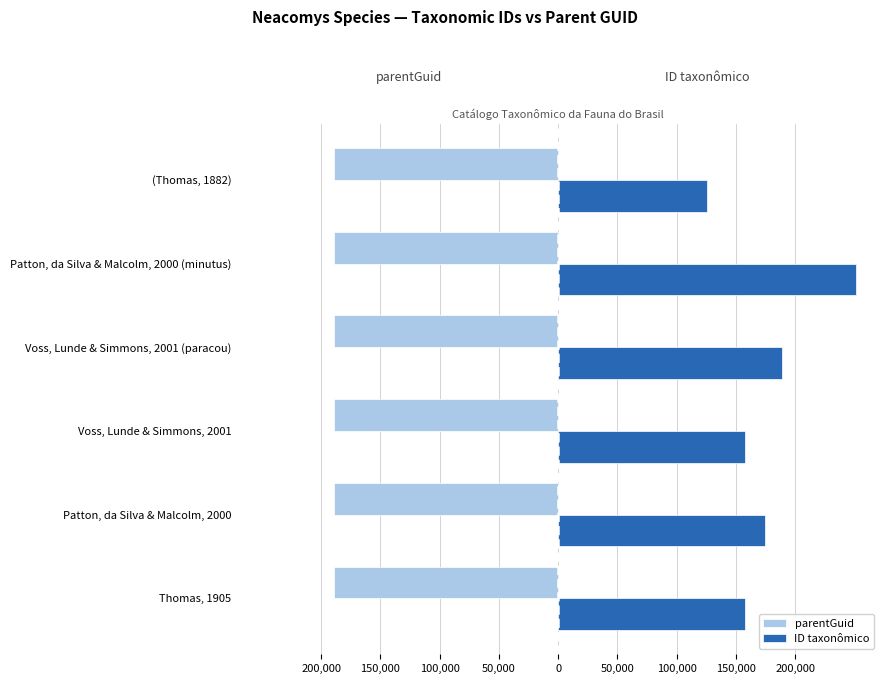

What are all the series names shown in the legend?

parentGuid, ID taxonômico